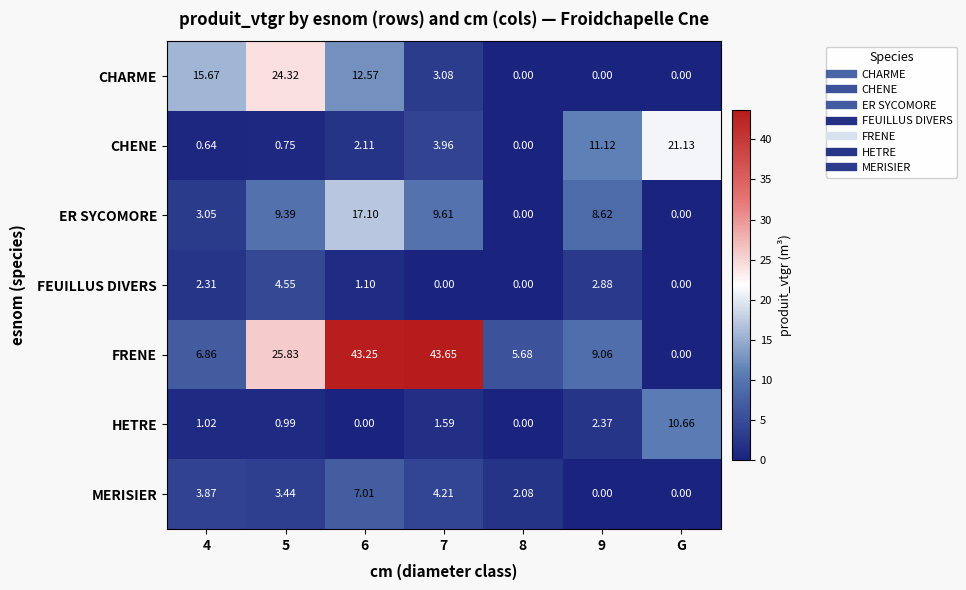

Which series has the largest total across all categories?

FRENE